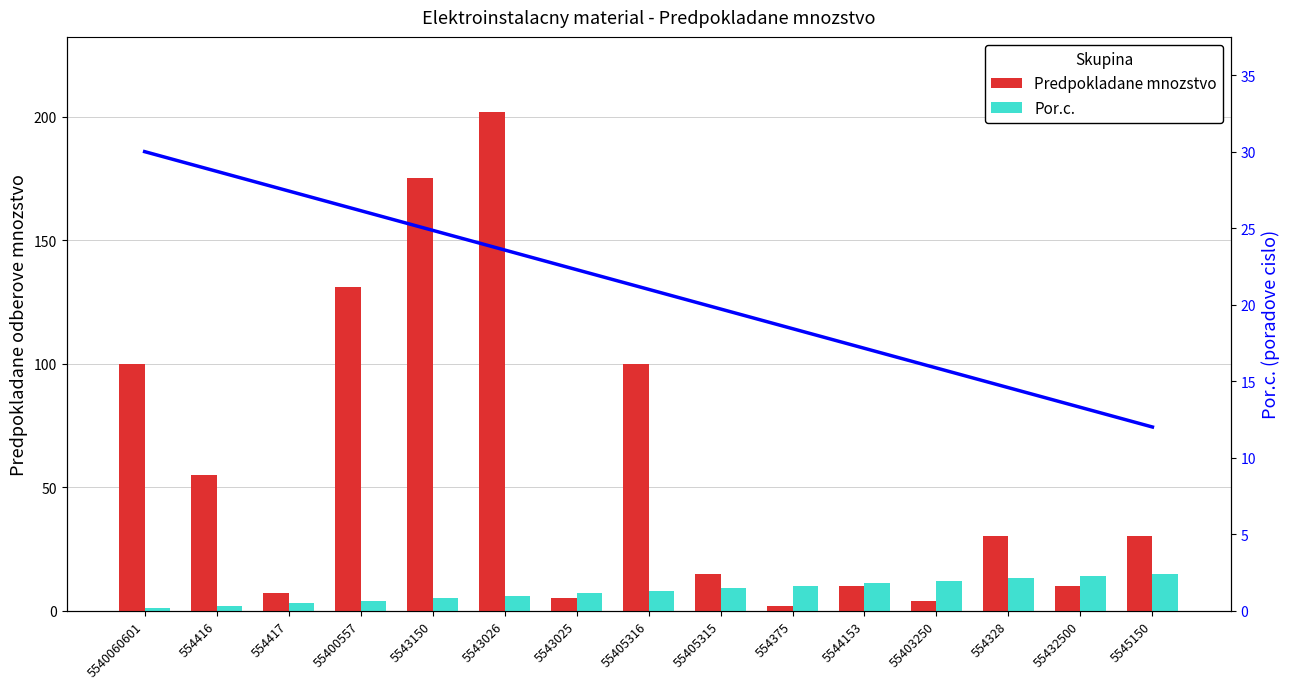

Which has a higher value, 55405315 or 55400557?

55400557